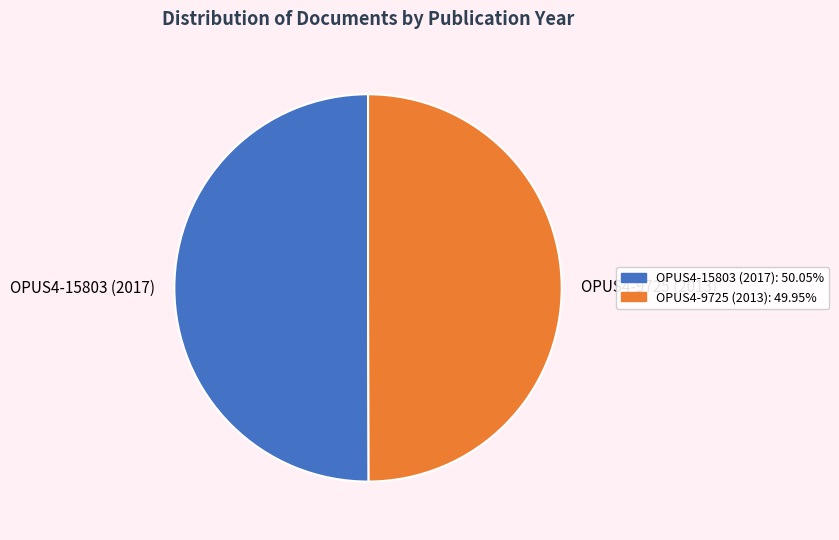

Count the number of slices in the pie.

2